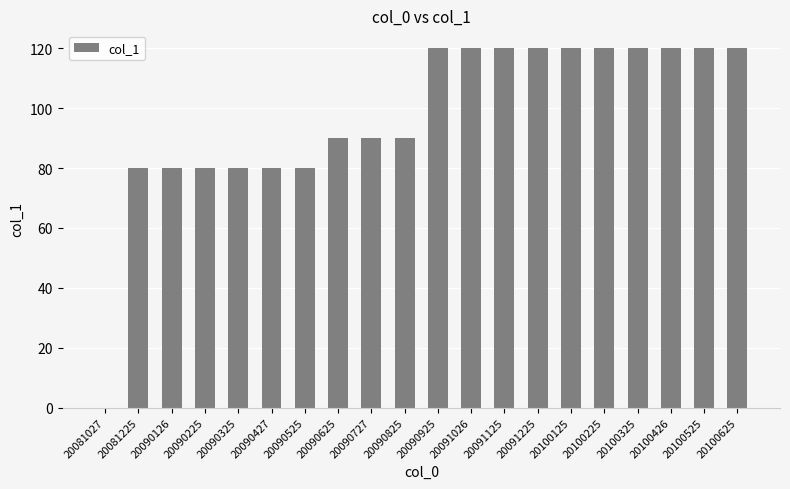

What is the average value?

98